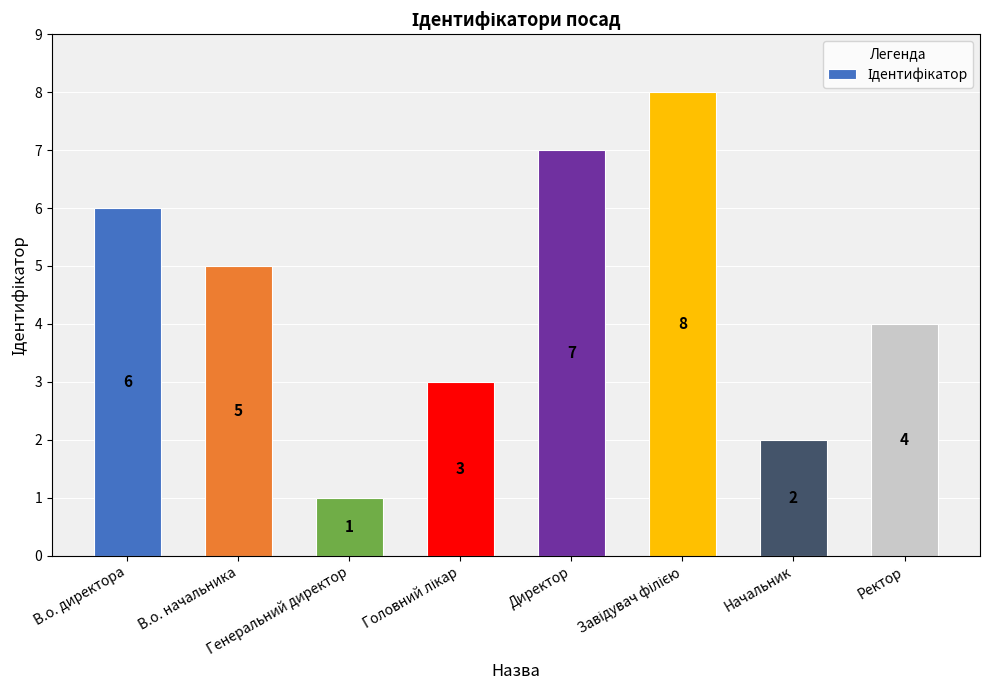

What is the maximum value shown in the chart?

8